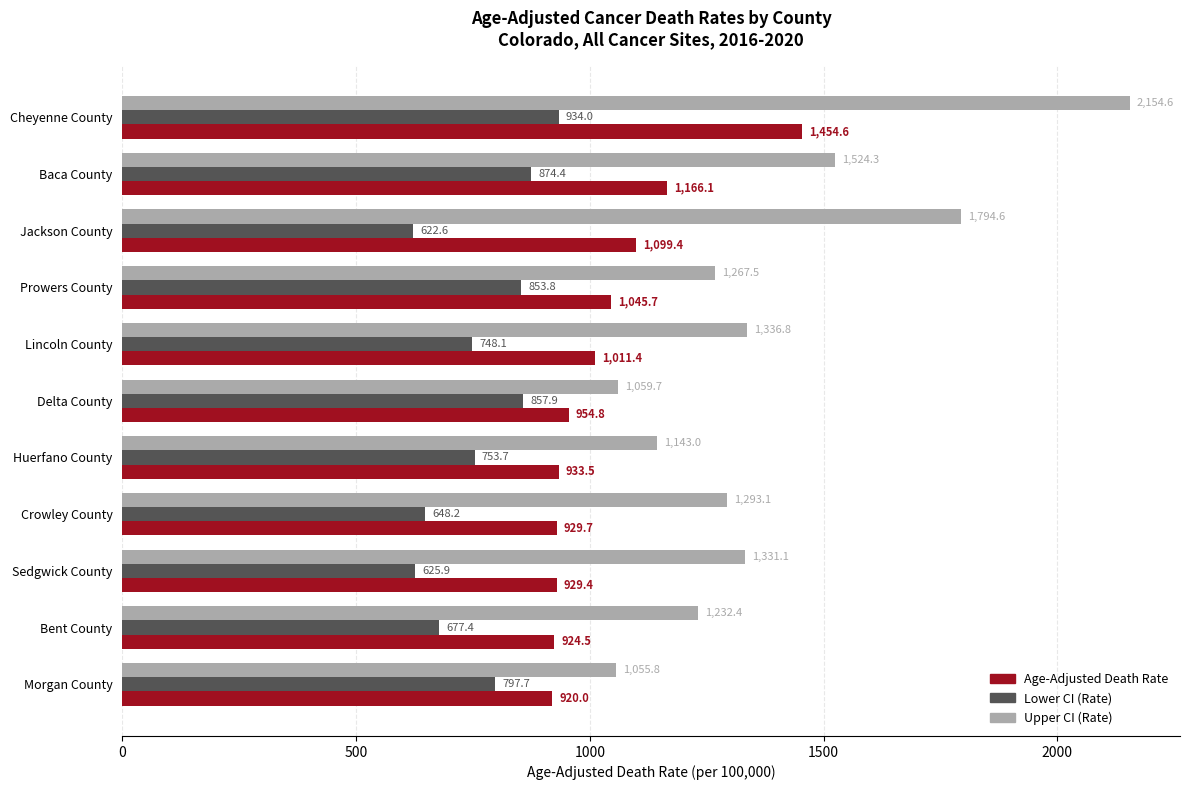

What is the maximum value shown in the chart?

2154.6